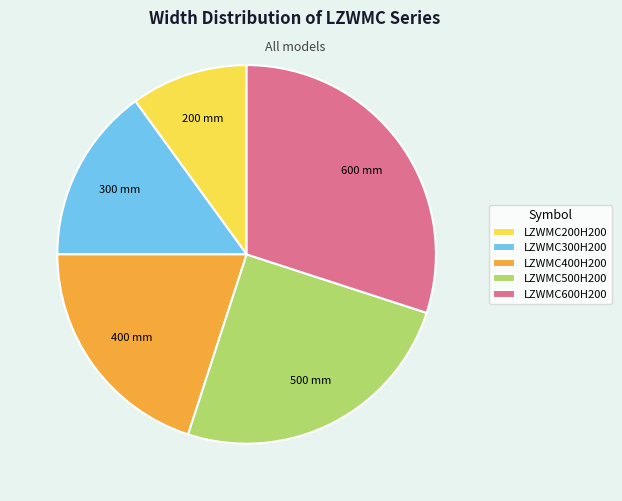

Count the number of slices in the pie.

5